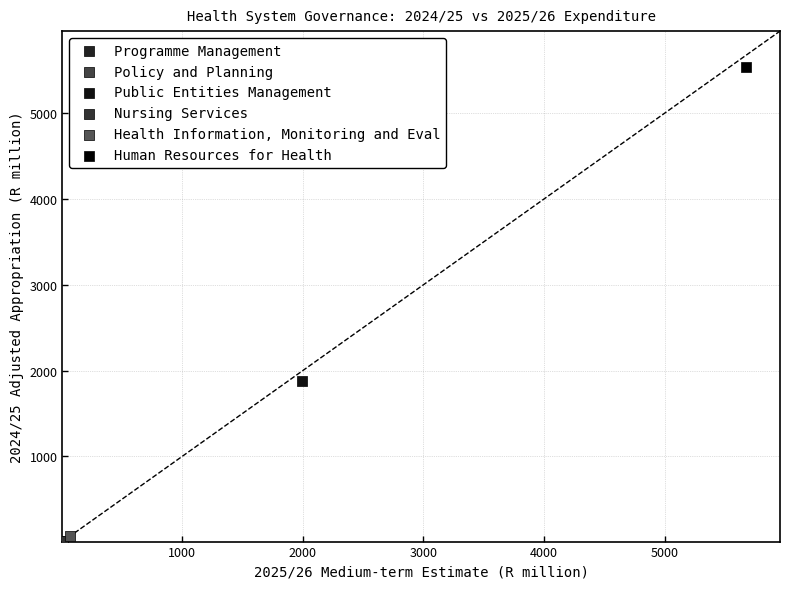

What are all the series names shown in the legend?

Programme Management, Policy and Planning, Public Entities Management, Nursing Services, Health Information, Monitoring and Eval, Human Resources for Health